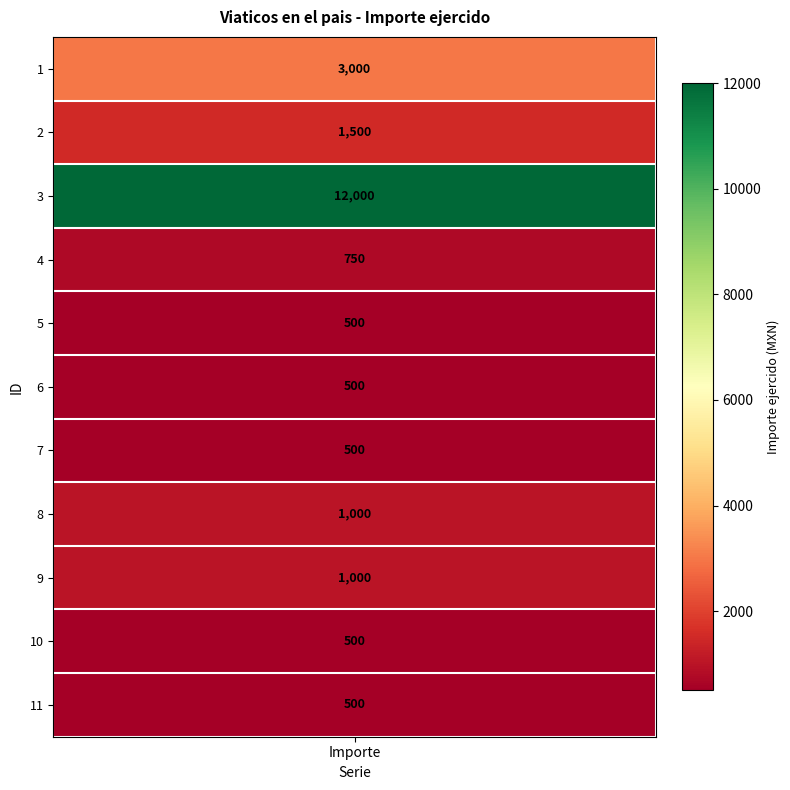

Which label corresponds to the largest value in the chart?

3